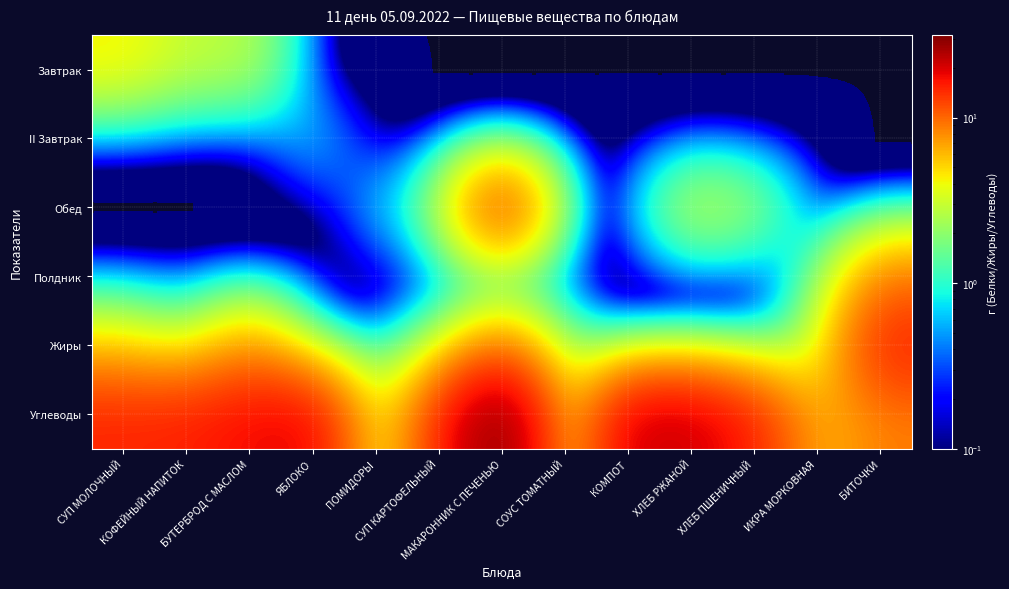

Between ЯБЛОКО and СОУС ТОМАТНЫЙ, which series saw the biggest shift?

Углеводы